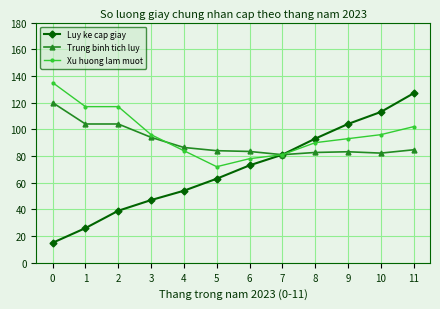

The value of Trung binh tich luy at 2 is 104.0. True or false?

True